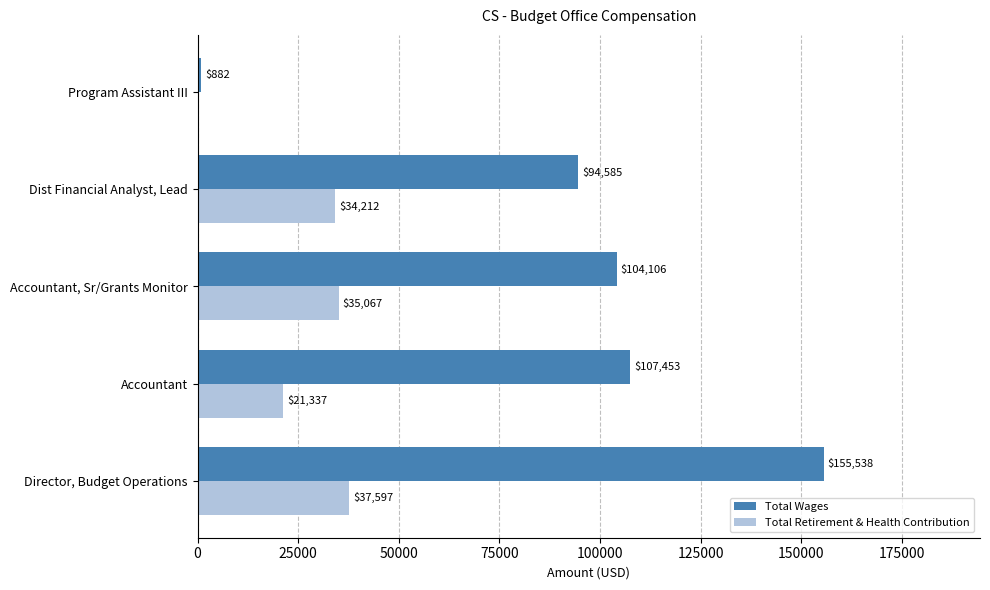

At which category does the chart reach its peak across all series?

Director, Budget Operations